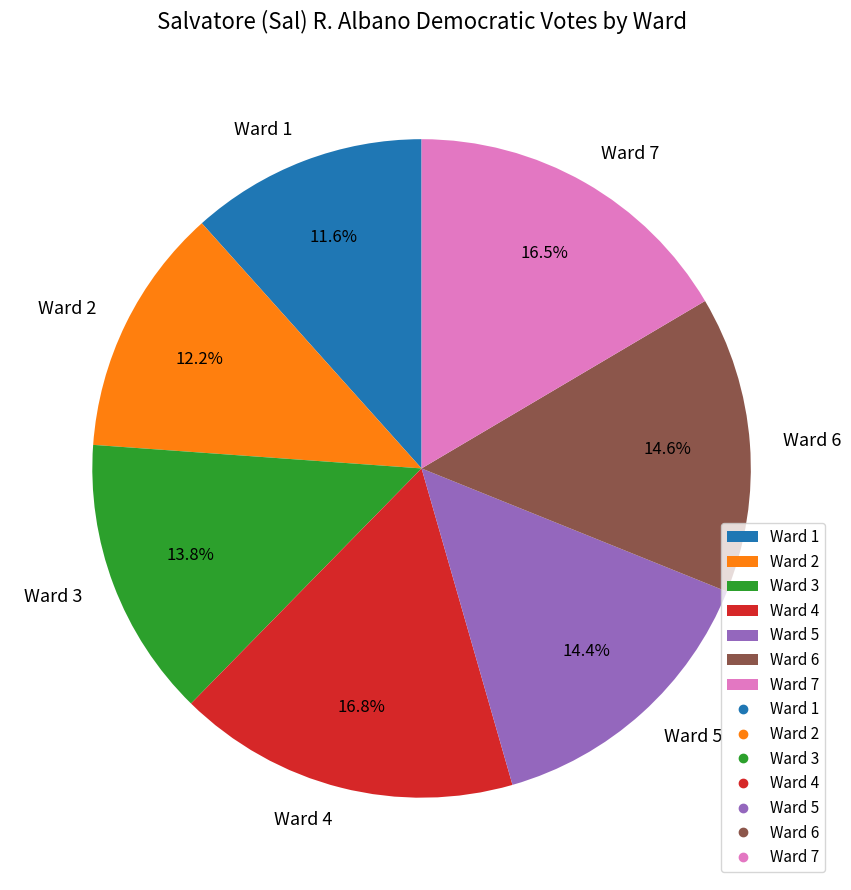

What percentage is the Ward 5 slice, to the nearest percent?

14%